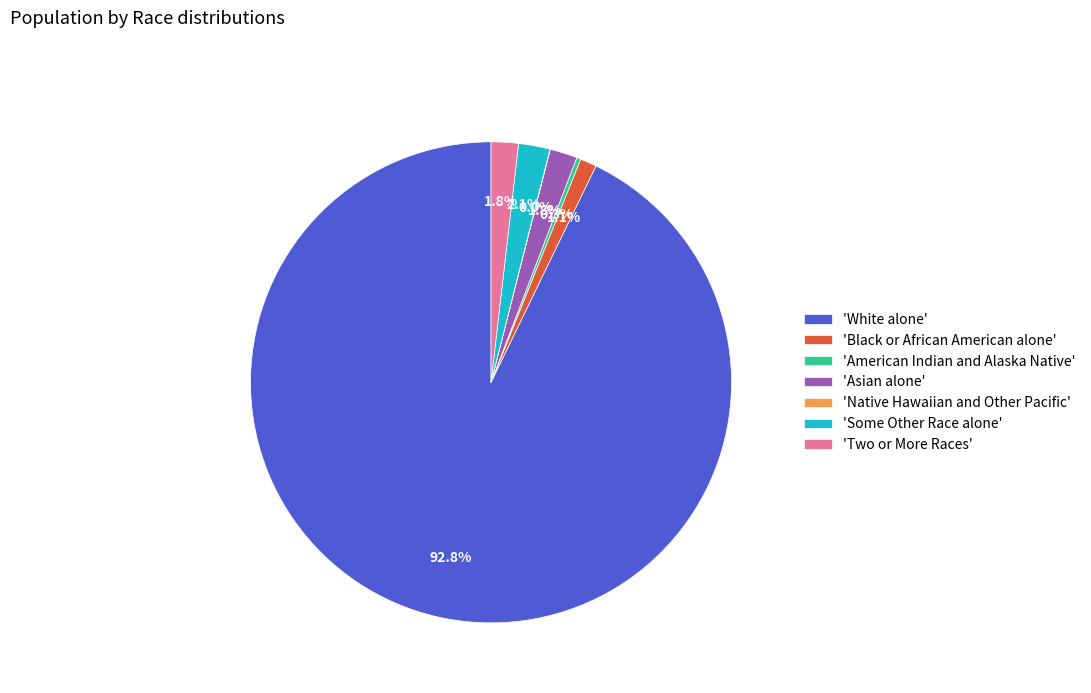

To the nearest percent, what is the difference between the largest and smallest slice percentages?

93%